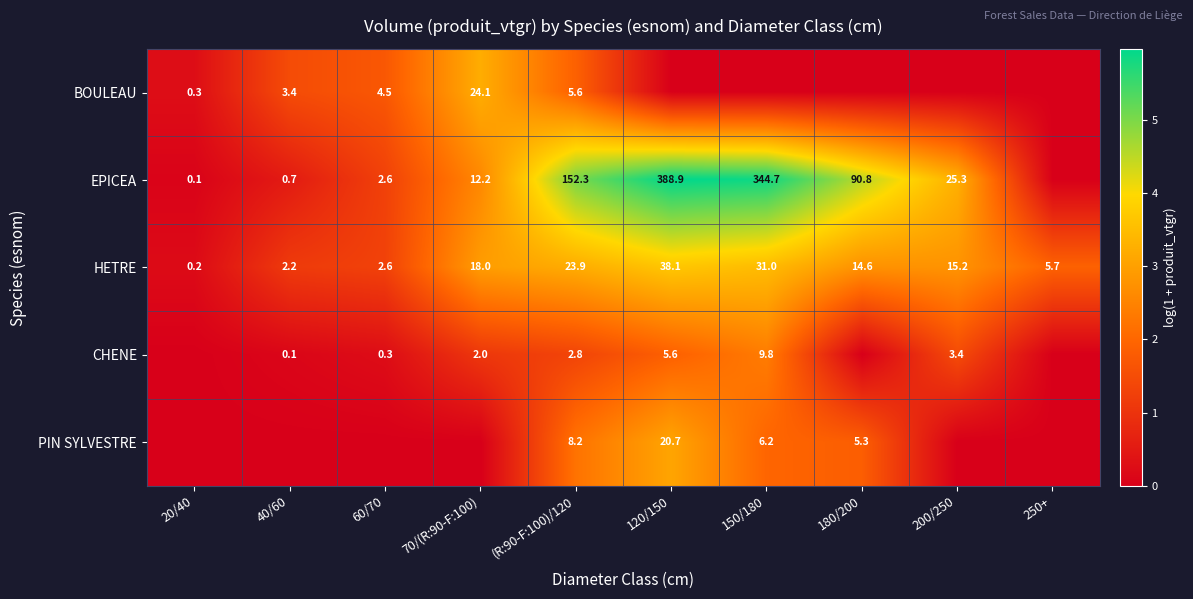

Is the value of EPICEA at (R:90-F:100)/120 greater than the value of HETRE at 150/180?

Yes